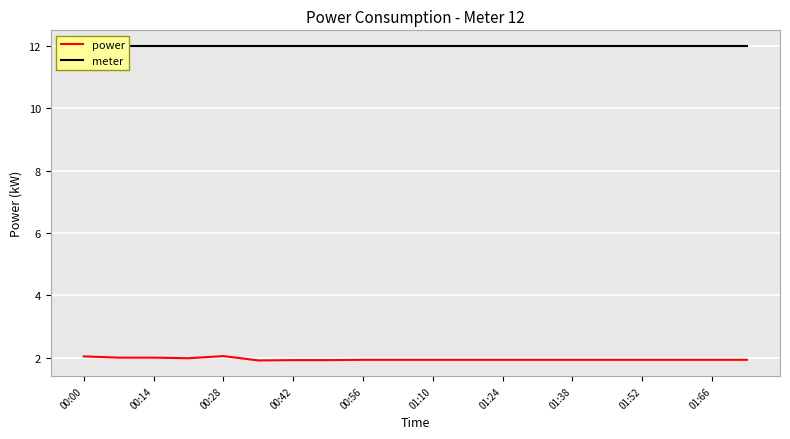

What is the highest value of the power series?

2.0